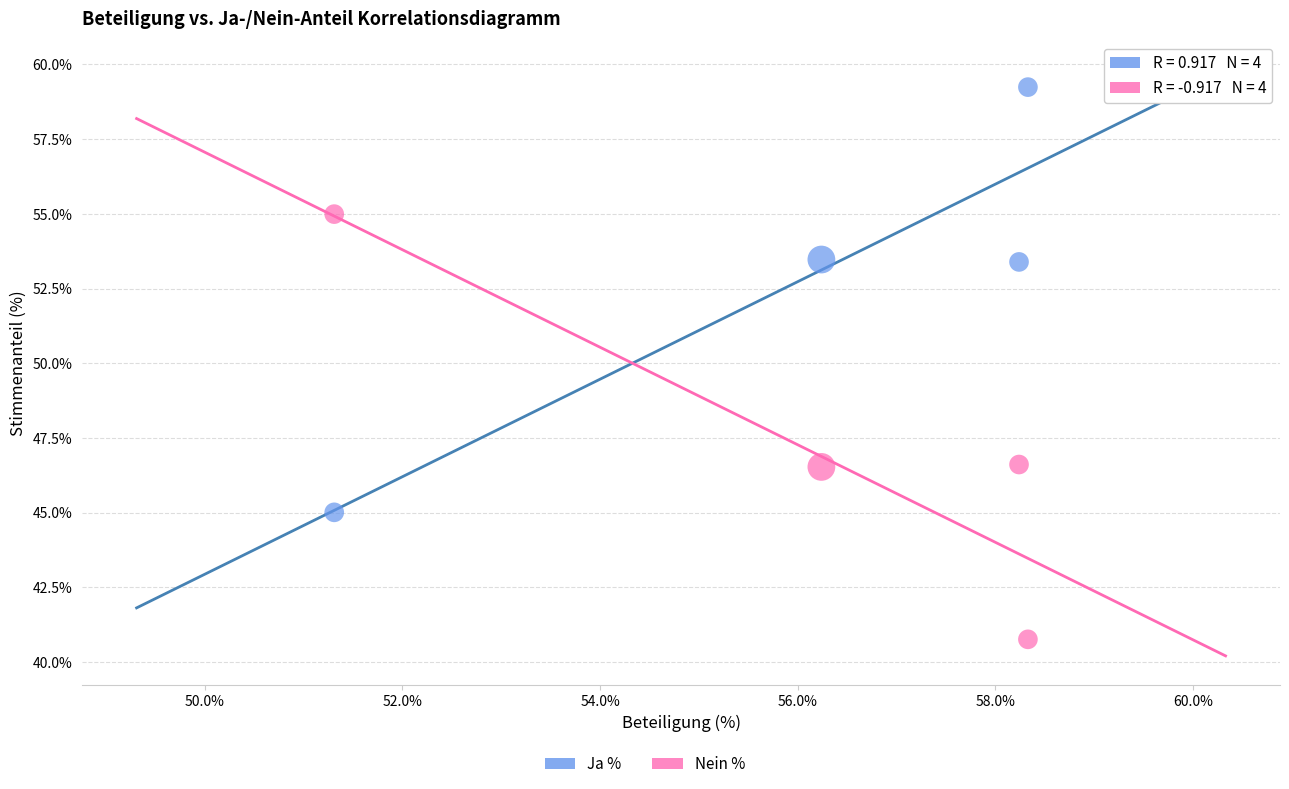

Which series contains the highest Y value?

Ja %